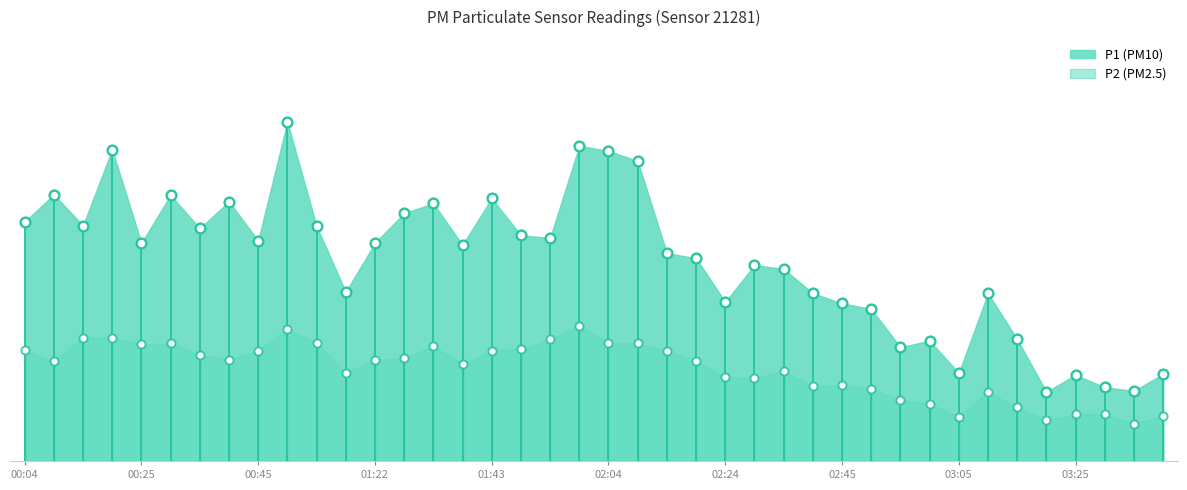

Which series has the largest Y range (max minus min)?

P1